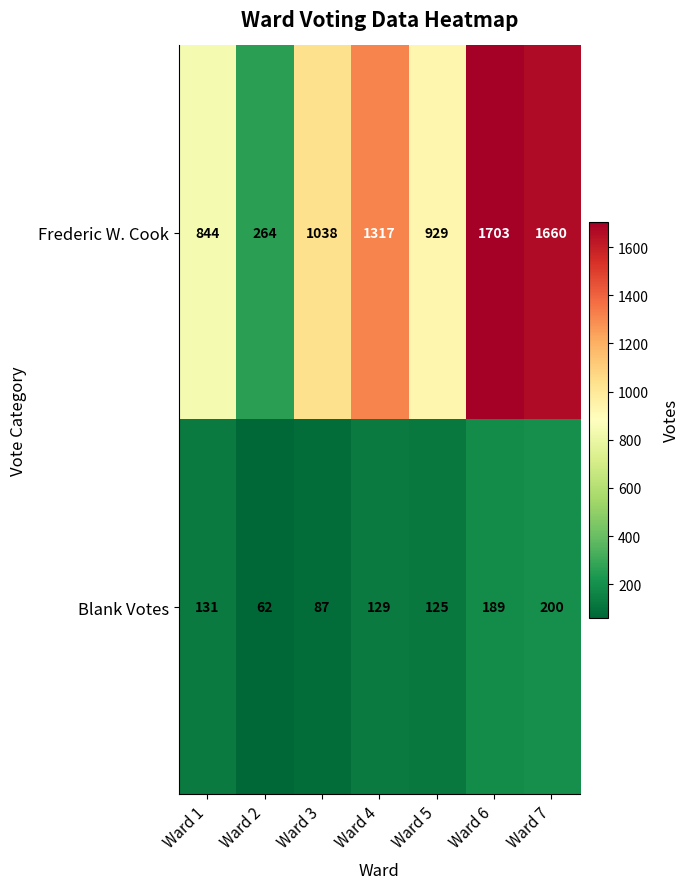

What value does the Frederic W. Cook series have at Ward 4, to the nearest 50?

1300